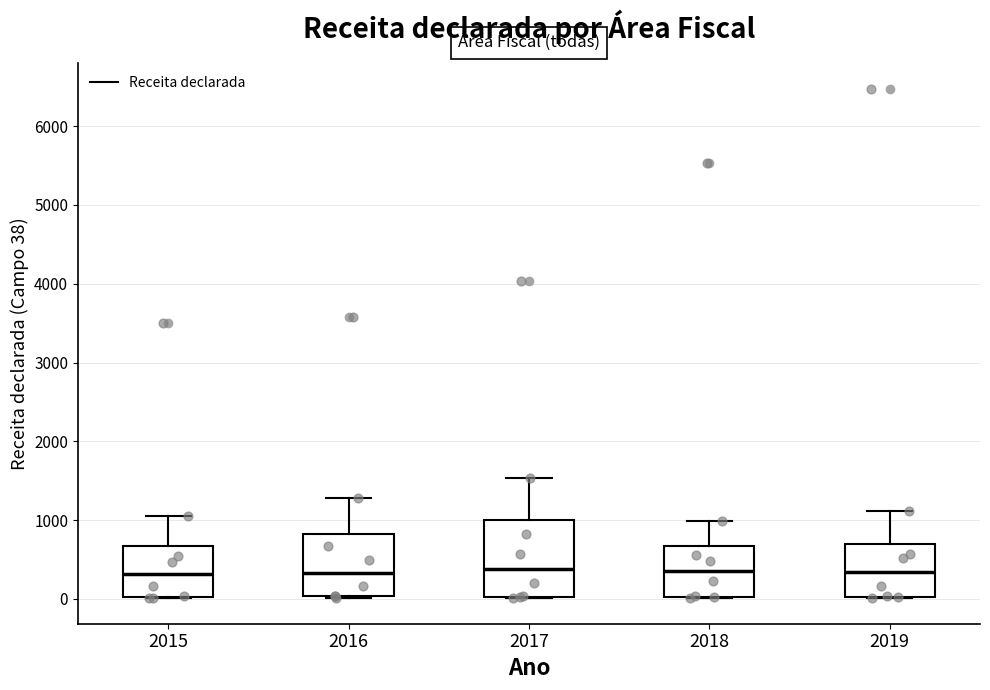

Reading left to right, transcribe this box plot: for each box, give where its median line is, the range the box spans, and where its two whiskers end, as read against the y-axis. The values are not printed on the chart, so give them approximately, as read against the axis.

2015: median 300, box 0 to 700, whiskers 0 to 1100
2016: median 300, box 0 to 800, whiskers 0 to 1300
2017: median 400, box 0 to 1000, whiskers 0 to 1500
2018: median 400, box 0 to 700, whiskers 0 to 1000
2019: median 300, box 0 to 700, whiskers 0 to 1100